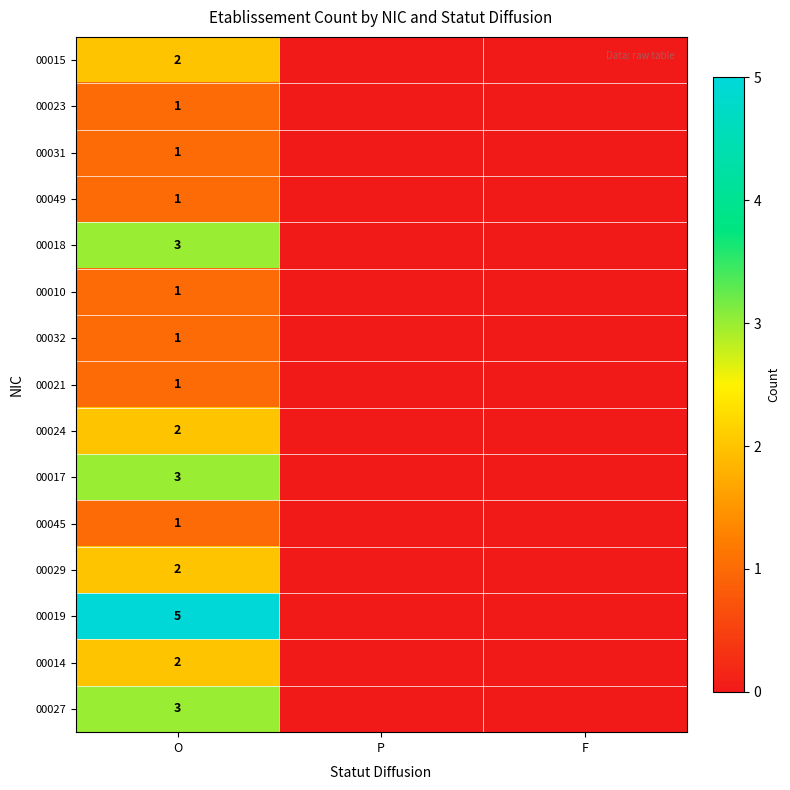

Which series changed the most between P and F?

row_0